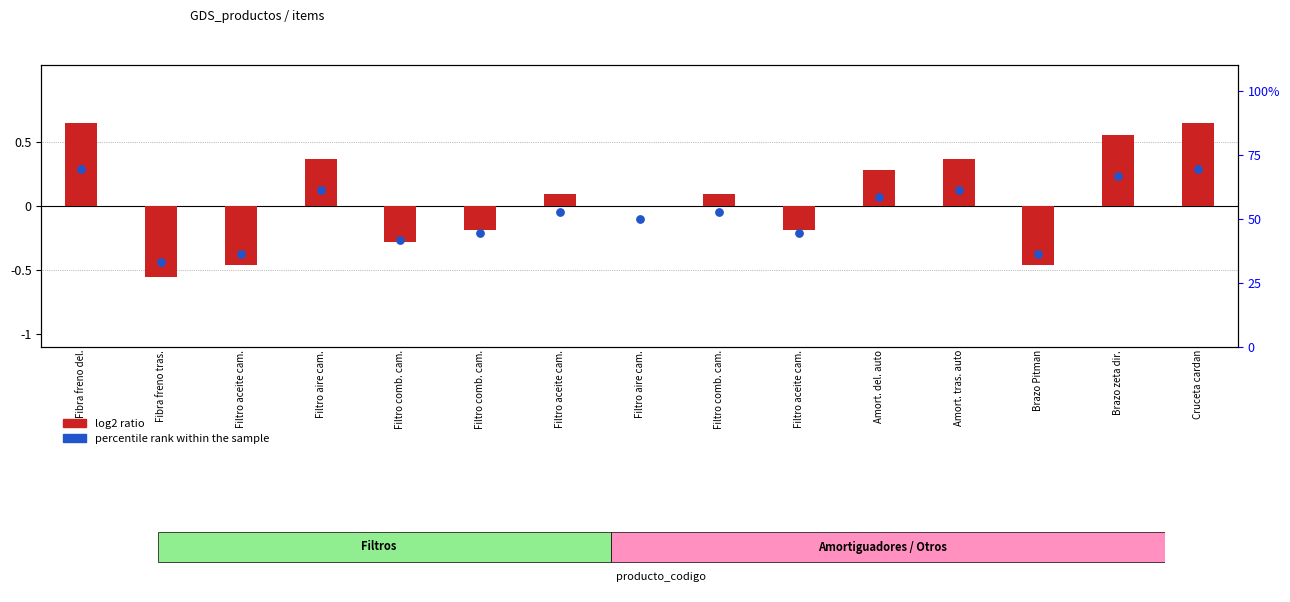

Which series contains the lowest Y value?

log2 ratio